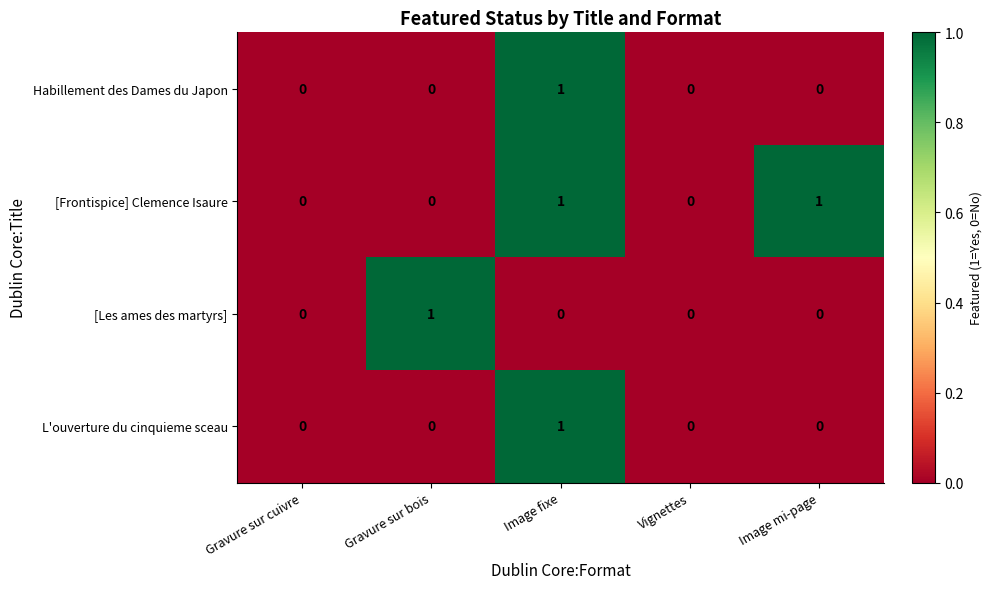

Is the value of [Les ames des martyrs] at Gravure sur cuivre greater than the value of L'ouverture du cinquieme sceau at Image fixe?

No